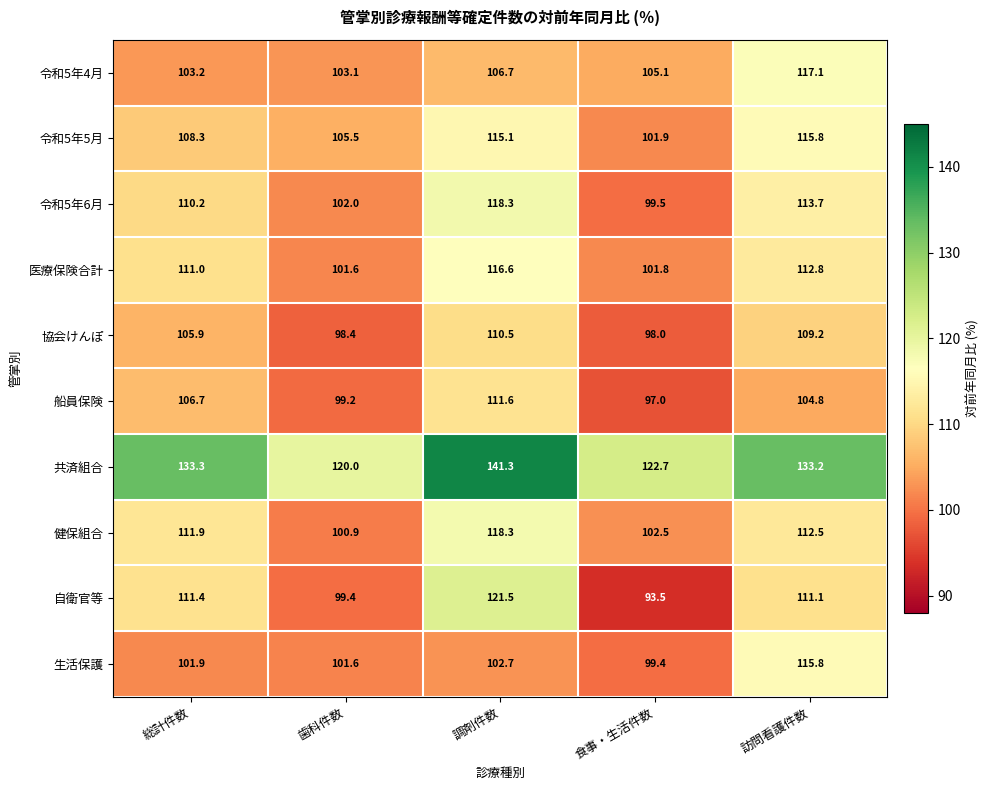

Is it true that 協会けんぽ equals 109.2 at 訪問看護件数?

True